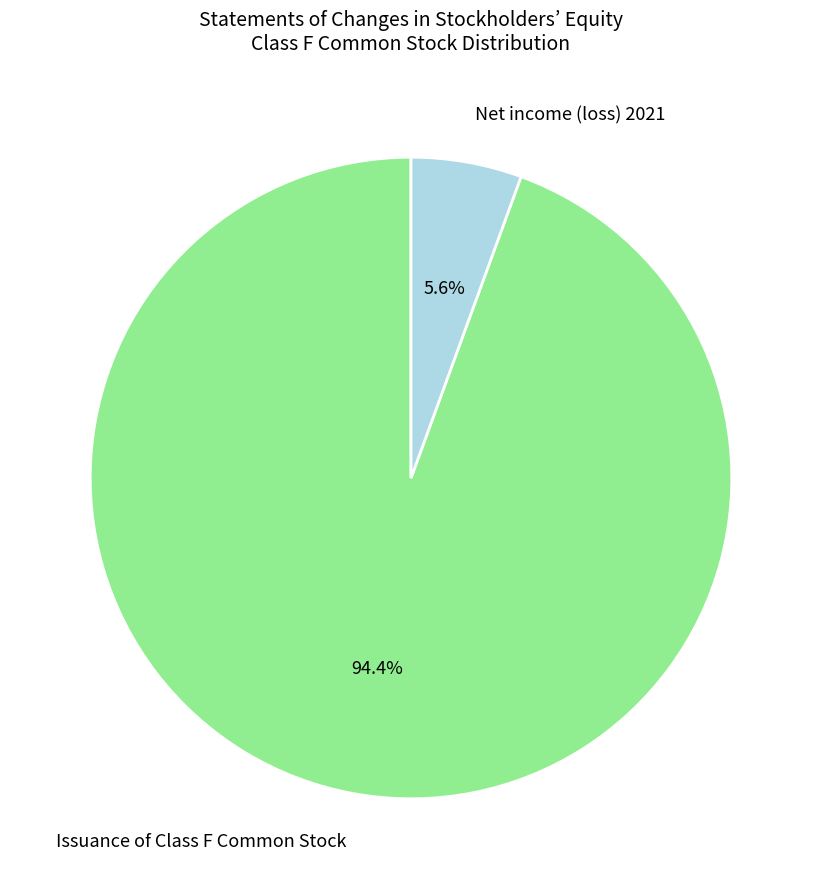

What is the ratio of the value at Issuance of Class F Common Stock to the value at Net income (loss) 2021?

16.9